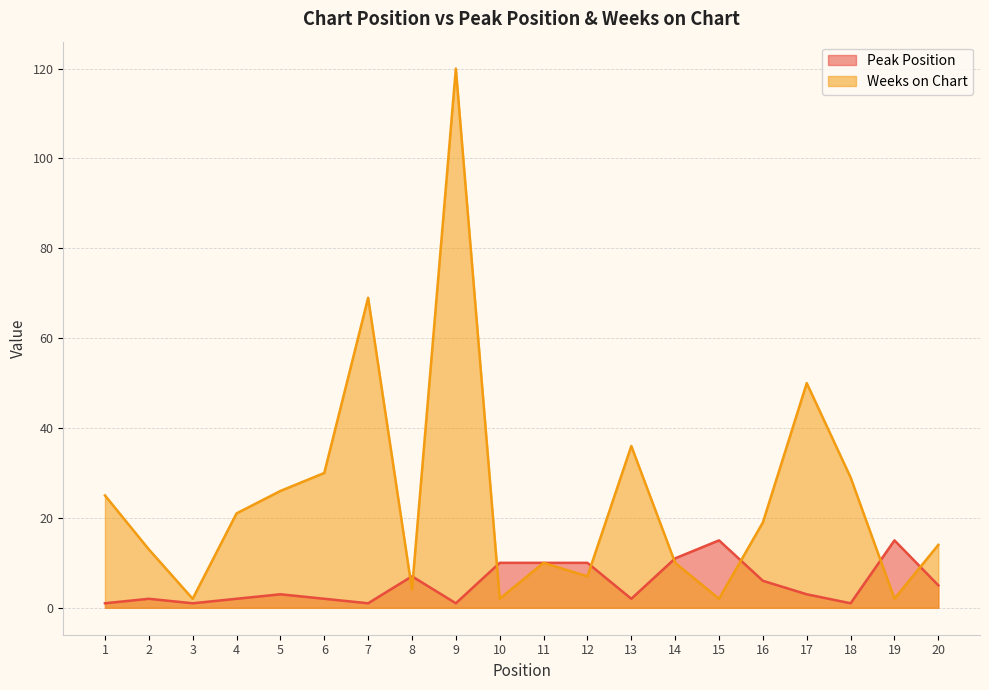

What is the value of the Weeks on Chart point at the 15th from the left?

2